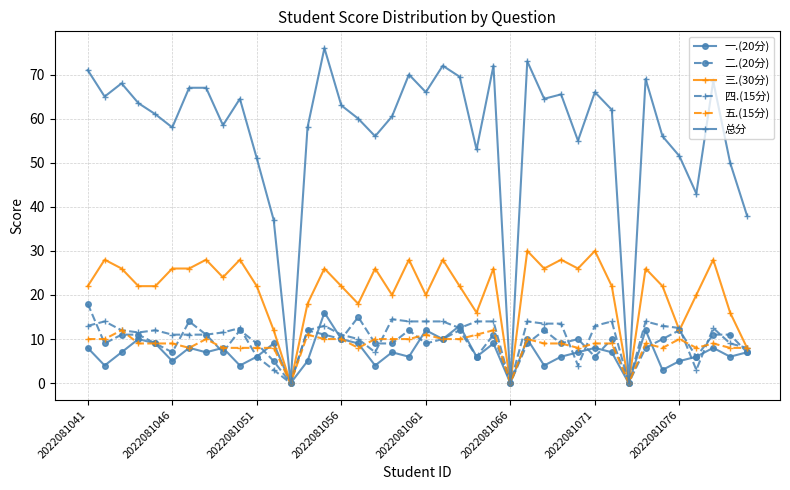

Which series has the largest range (max minus min)?

总分